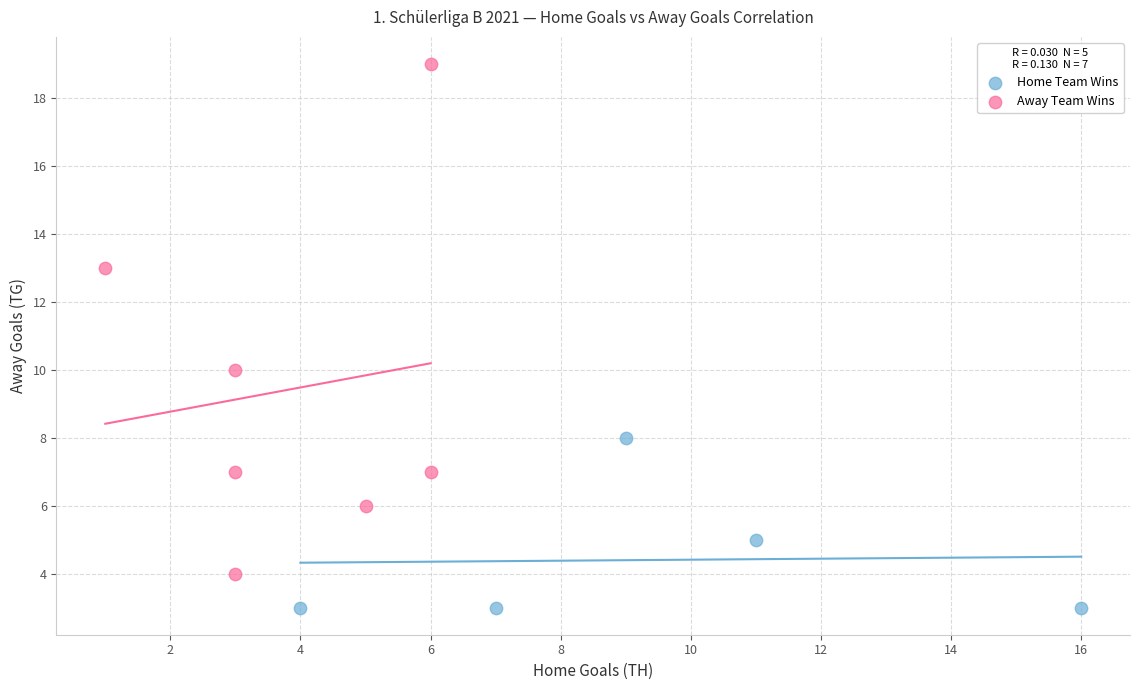

Which series contains the highest Y value?

Away Team Wins